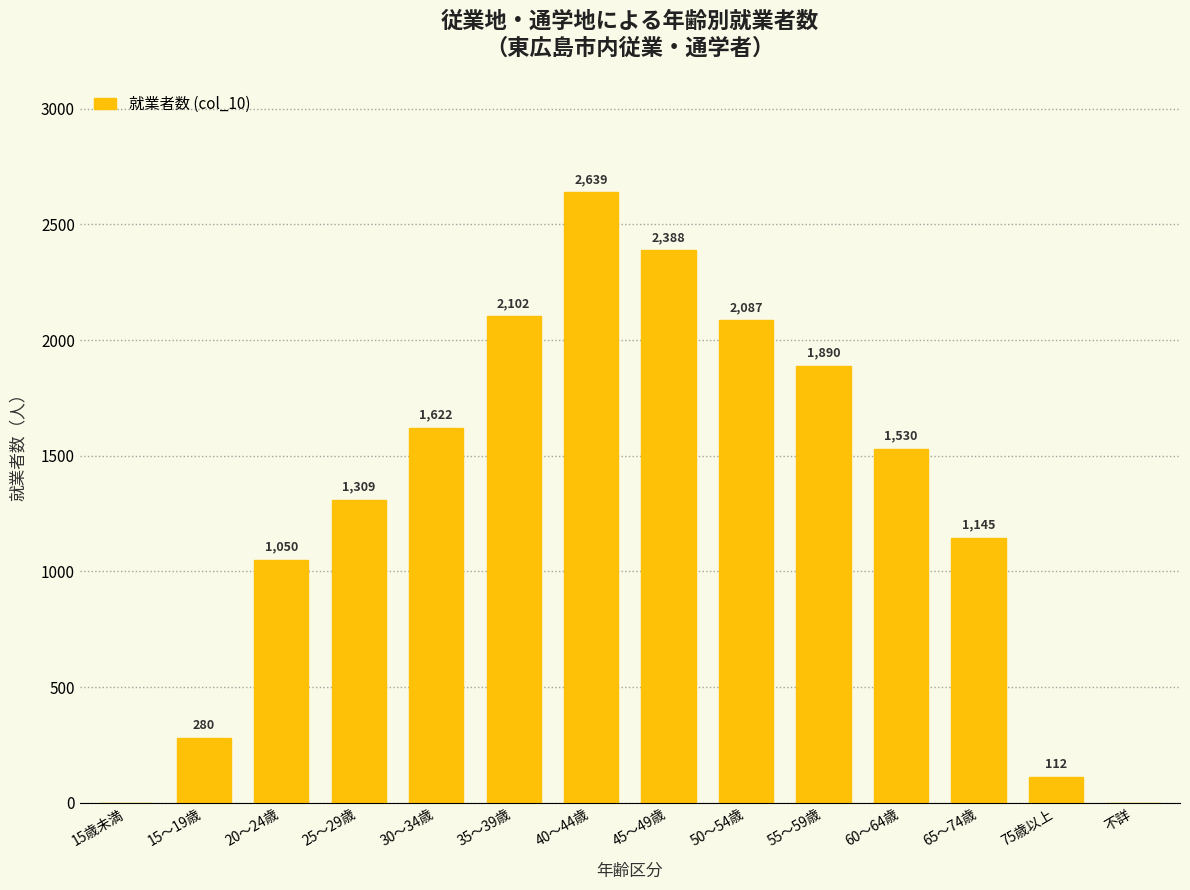

Reading left to right, list all the values displayed in this chart.

15歳未満=0	15～19歳=280	20～24歳=1050	25～29歳=1309	30～34歳=1622	35～39歳=2102	40～44歳=2639	45～49歳=2388	50～54歳=2087	55～59歳=1890	60～64歳=1530	65～74歳=1145	75歳以上=112	不詳=0